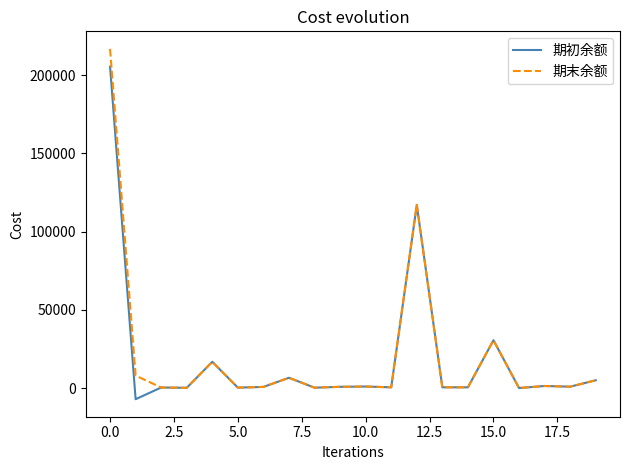

Which series has the widest spread of values?

期末余额